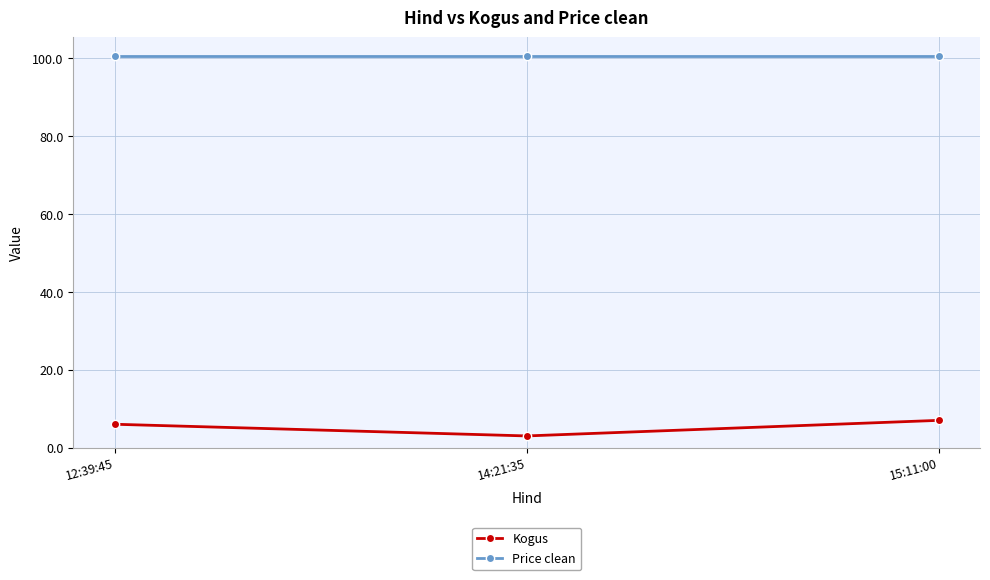

Reading left to right, transcribe all the data shown in this chart.

Kogus: 6.0	3.0	7.0
Price clean: 100.5	100.5	100.5